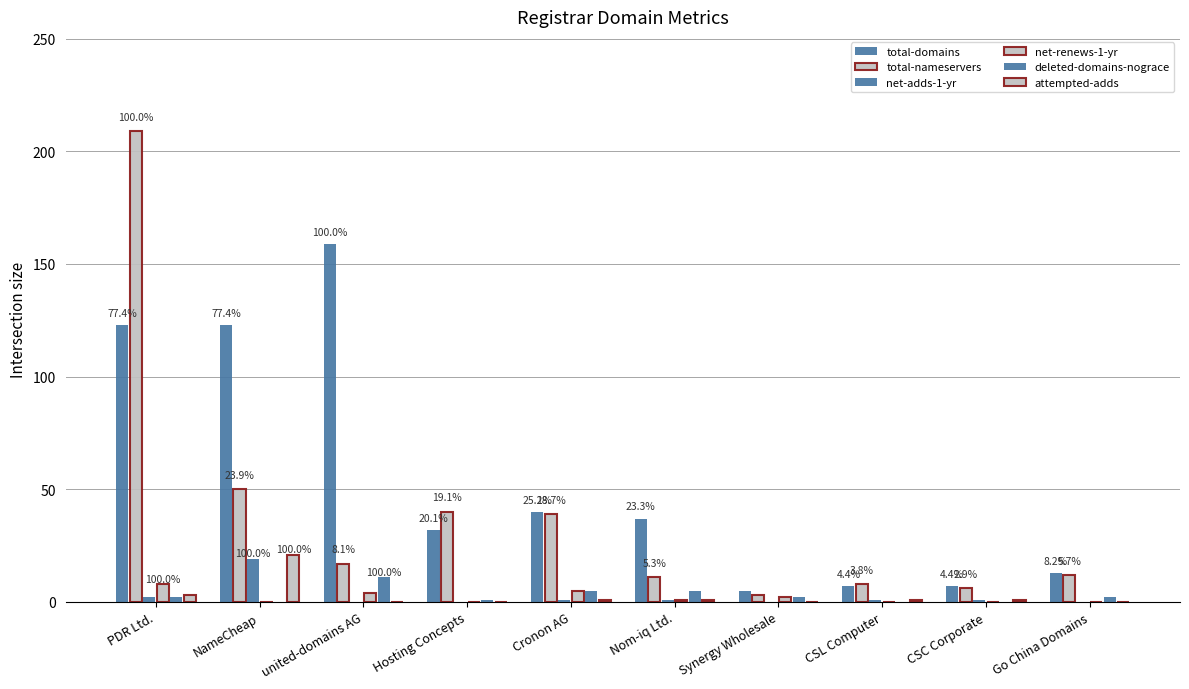

The value of total-domains at NameCheap is 123. True or false?

True